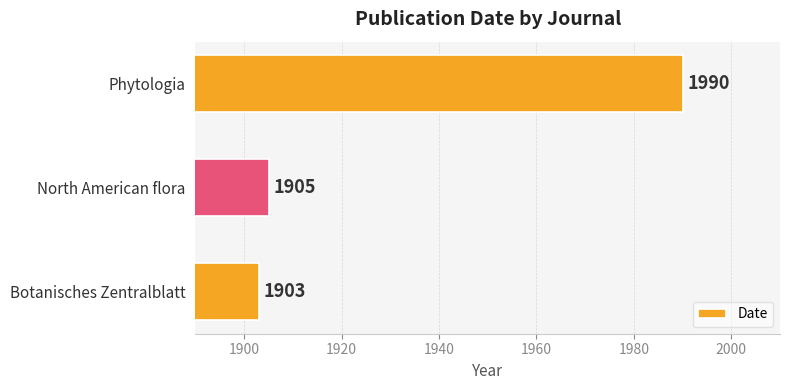

What is the sum of all values?

5798